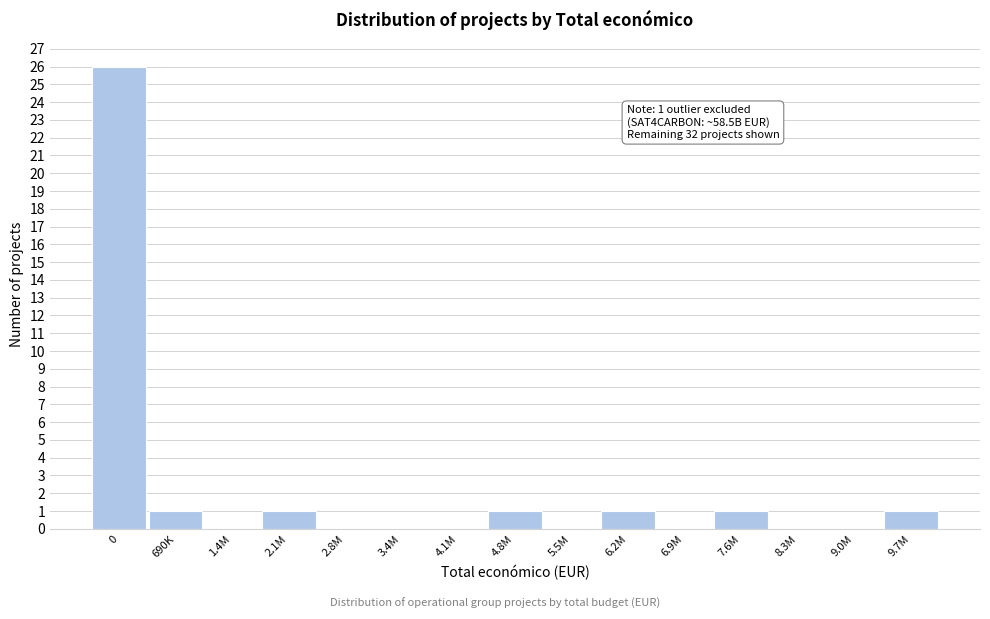

Reading left to right, transcribe all the data shown in this chart.

0=26	690K=1	1.4M=0	2.1M=1	2.8M=0	3.4M=0	4.1M=0	4.8M=1	5.5M=0	6.2M=1	6.9M=0	7.6M=1	8.3M=0	9.0M=0	9.7M=1